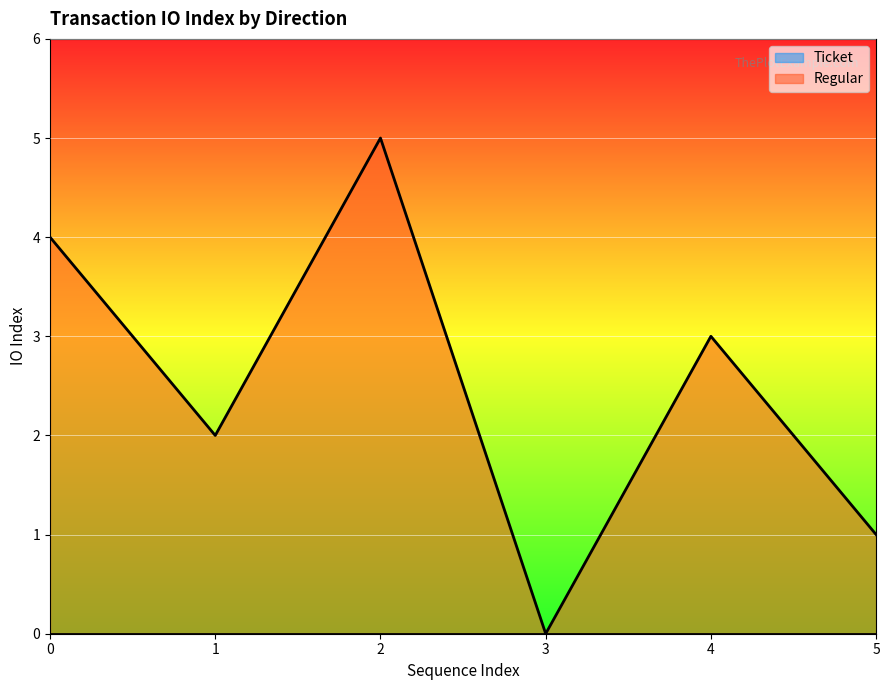

Which category has the lowest value in the Regular series?

3